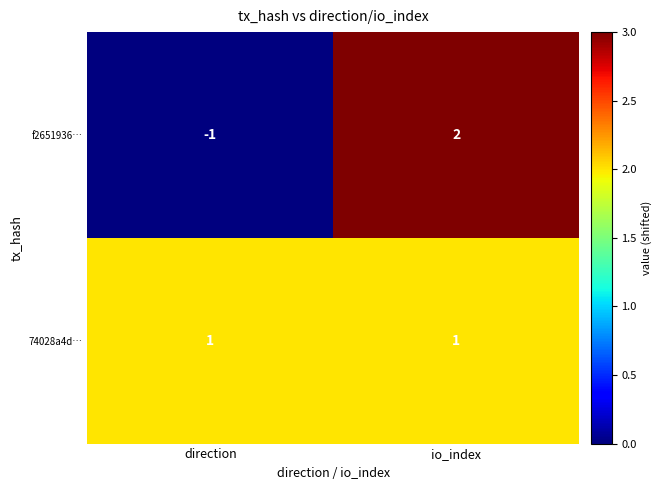

Rank the series by their maximum value, from highest to lowest.

f2651936…, 74028a4d…